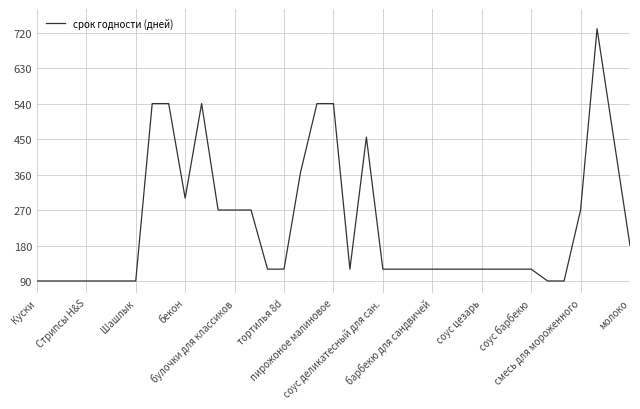

What is the greatest value displayed?

730